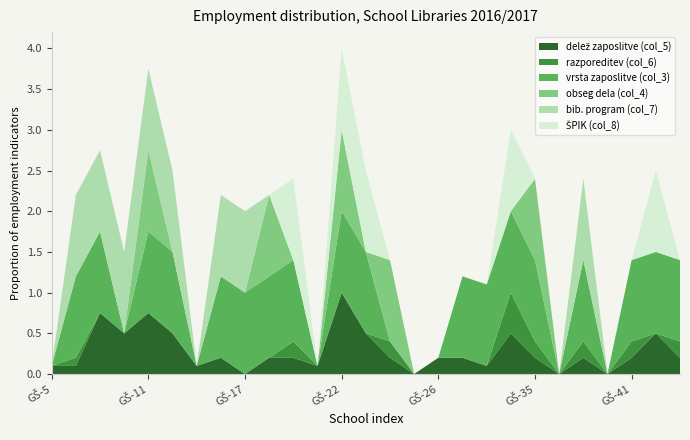

Reading left to right, extract all data points from this chart.

delež zaposlitve (col_5): 0.1	0.1	0.8	0.5	0.8	0.5	0.1	0.2	0.0	0.2	0.2	0.1	1.0	0.5	0.2	0.0	0.2	0.2	0.1	0.5	0.2	0.0	0.2	0.0	0.2	0.5	0.2
razporeditev (col_6): 0.0	0.1	0.0	0.0	0.0	0.0	0.0	0.0	0.0	0.0	0.2	0.0	0.0	0.0	0.2	0.0	0.0	0.0	0.0	0.5	0.2	0.0	0.2	0.0	0.2	0.0	0.2
vrsta zaposlitve (col_3): 0.0	1.0	1.0	0.0	1.0	1.0	0.0	1.0	1.0	1.0	1.0	0.0	1.0	1.0	0.0	0.0	0.0	1.0	1.0	1.0	1.0	0.0	1.0	0.0	1.0	1.0	1.0
obseg dela (col_4): 0.0	0.0	0.0	0.0	1.0	0.0	0.0	0.0	0.0	1.0	0.0	0.0	1.0	0.0	1.0	0.0	0.0	0.0	0.0	0.0	1.0	0.0	0.0	0.0	0.0	0.0	0.0
bib. program (col_7): 0.0	1.0	1.0	1.0	1.0	1.0	0.0	1.0	1.0	0.0	0.0	0.0	0.0	0.0	0.0	0.0	0.0	0.0	0.0	0.0	0.0	0.0	1.0	0.0	0.0	0.0	0.0
ŠPIK (col_8): 0.0	0.0	0.0	0.0	0.0	0.0	0.0	0.0	0.0	0.0	1.0	0.0	1.0	1.0	0.0	0.0	0.0	0.0	0.0	1.0	0.0	0.0	0.0	0.0	0.0	1.0	0.0